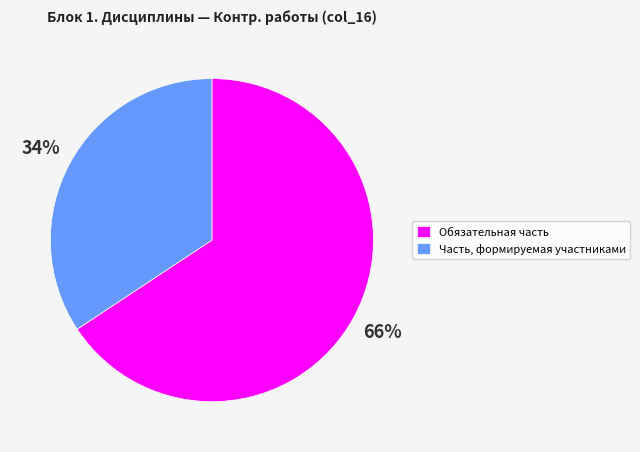

The Обязательная часть slice represents 52% of the pie. True or false?

False